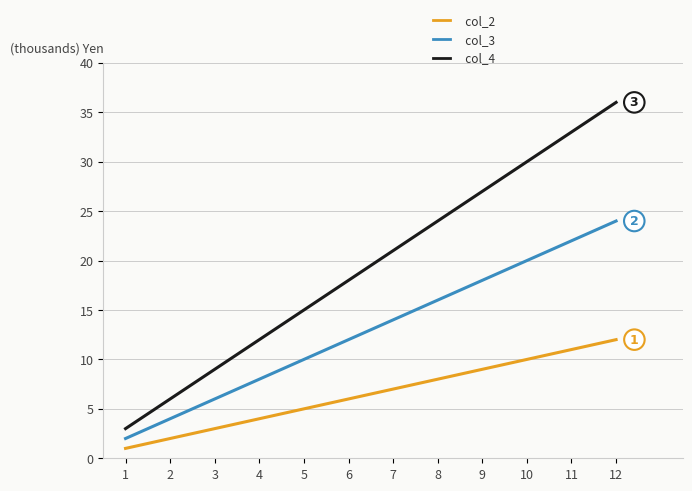

What is the sum of the col_4 values at 8 and 6?

42